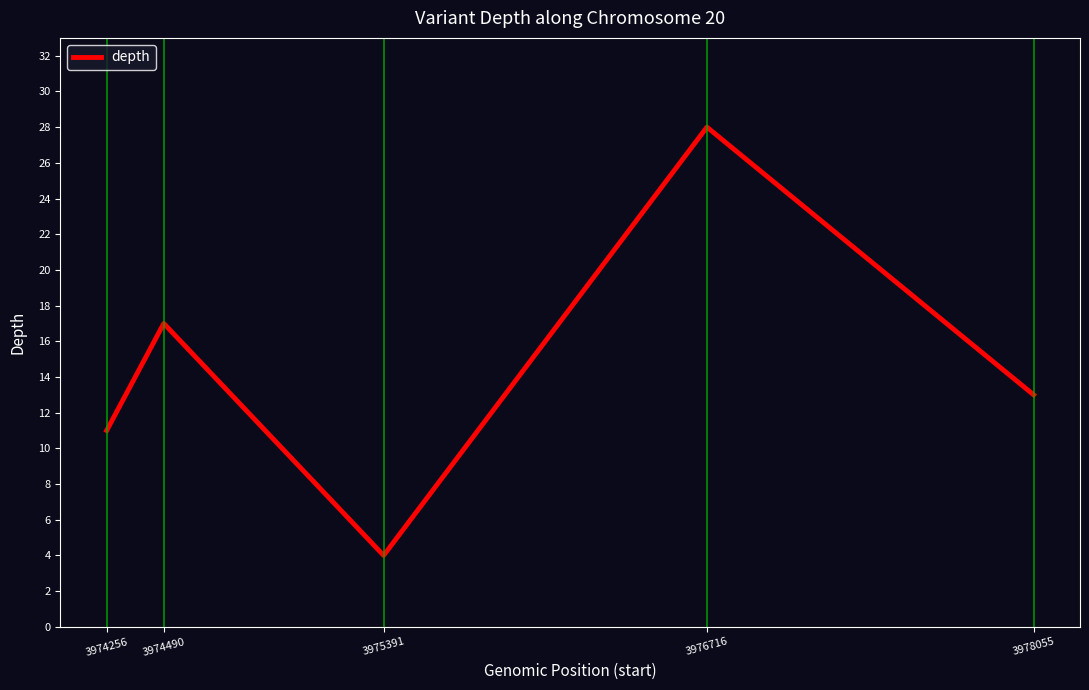

Reading right to left, list all the values displayed in this chart.

3978055=13	3976716=28	3975391=4	3974490=17	3974256=11